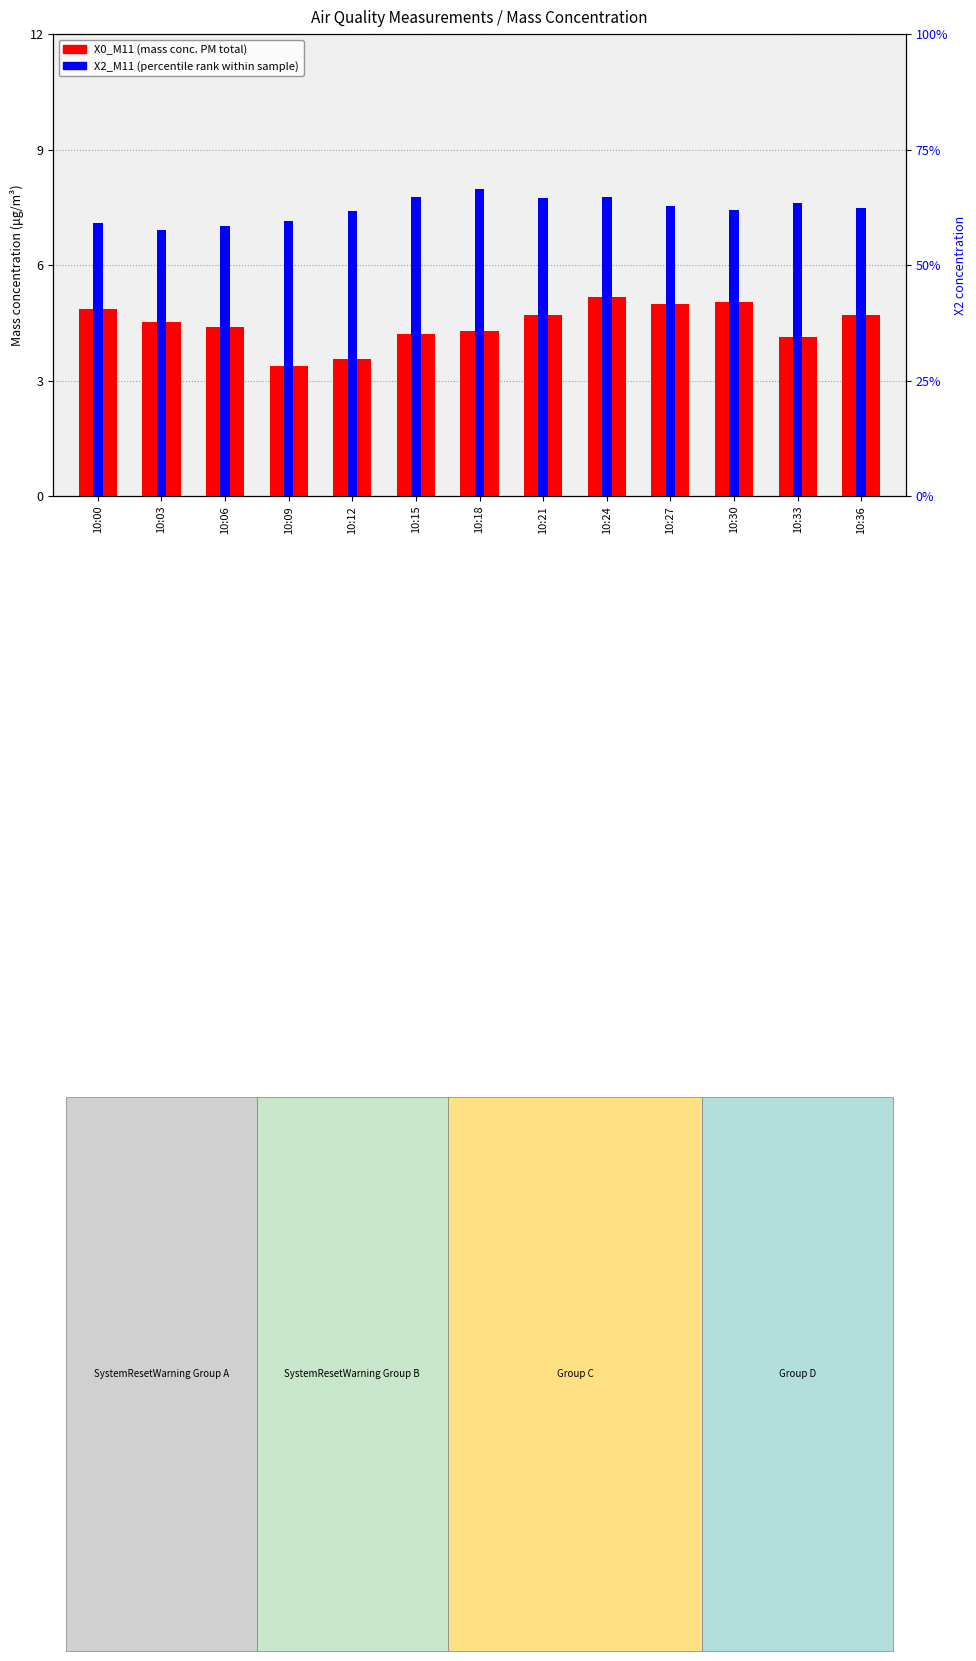

List the series in order of their overall mean, highest first.

X0_M11, X2_M11